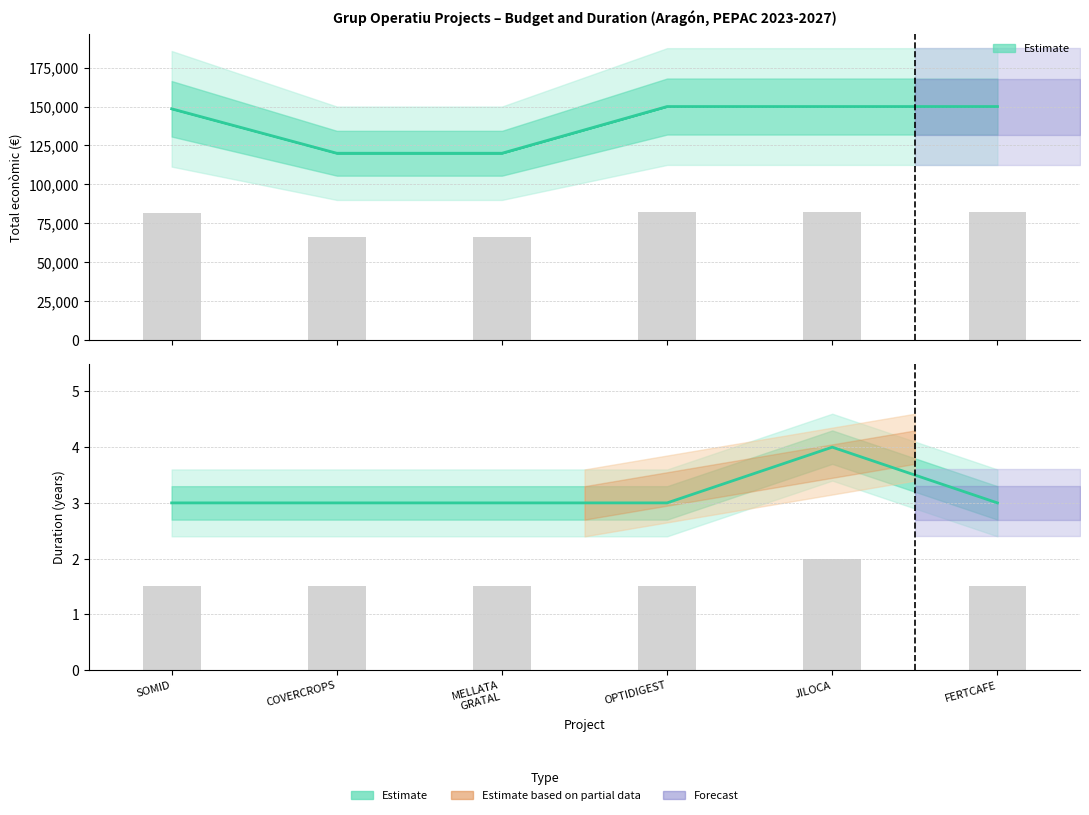

Reading right to left, what are all the values shown in this chart?

82500.0	82500.0	82500.0	66000.0	66000.0	81693.7